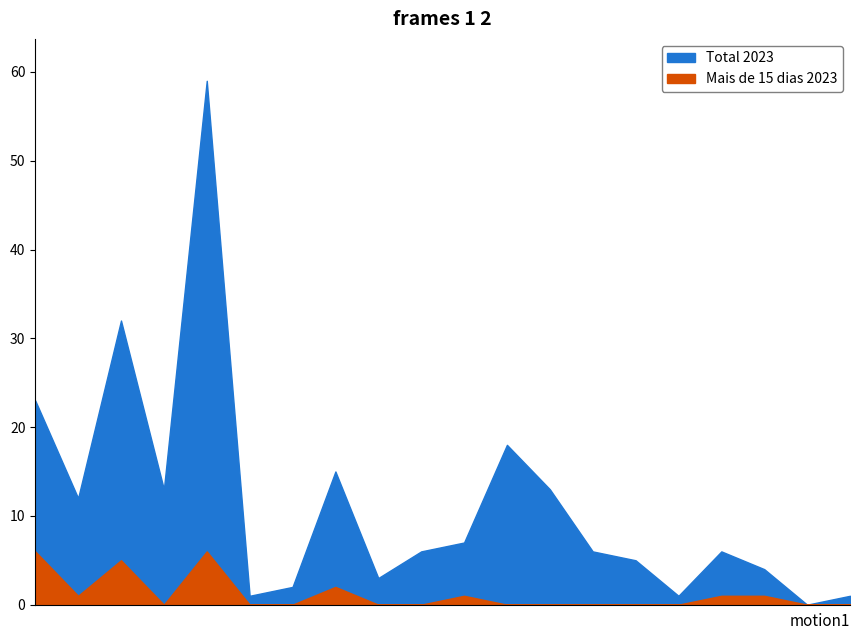

Which series has the widest spread of values?

Total 2023